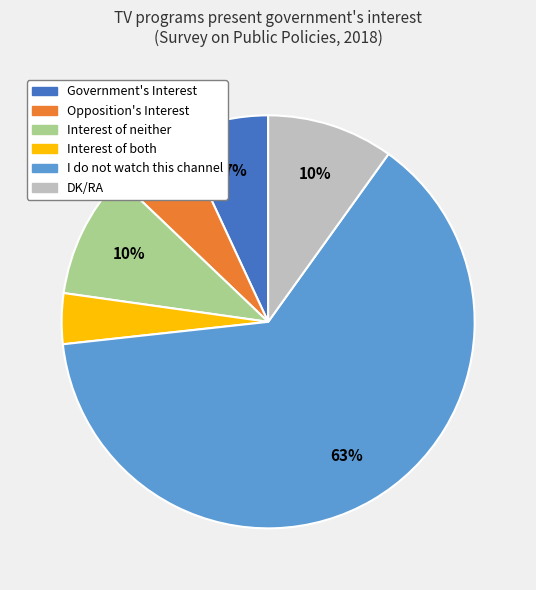

To the nearest percent, what percentage of the pie is Opposition's Interest?

6%